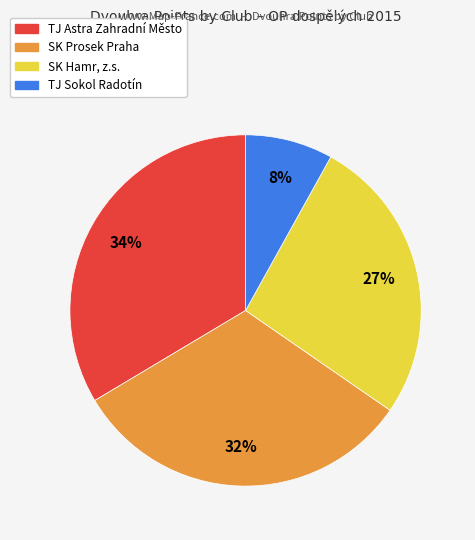

To the nearest percent, what is the difference between the largest and smallest slice percentages?

26%